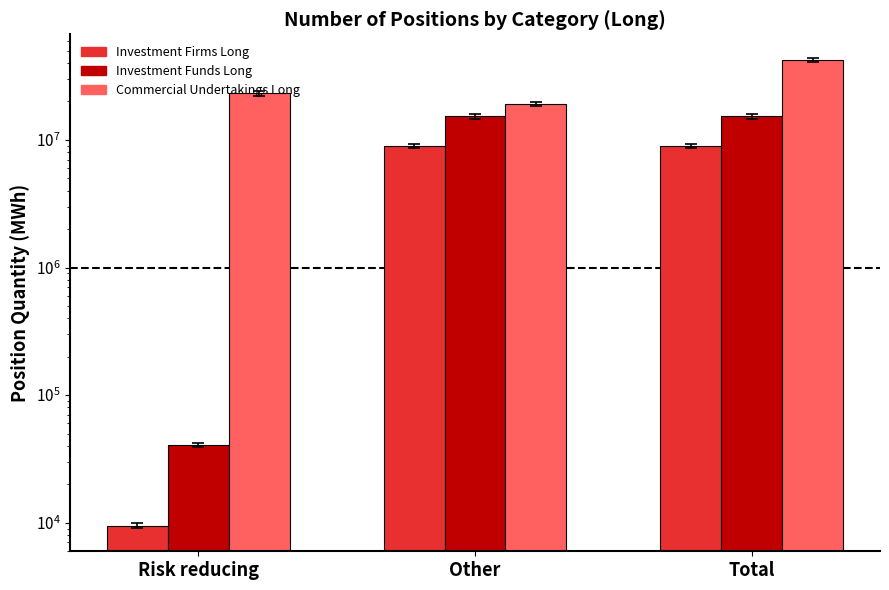

What are all the series names shown in the legend?

Investment Firms Long, Investment Funds Long, Commercial Undertakings Long